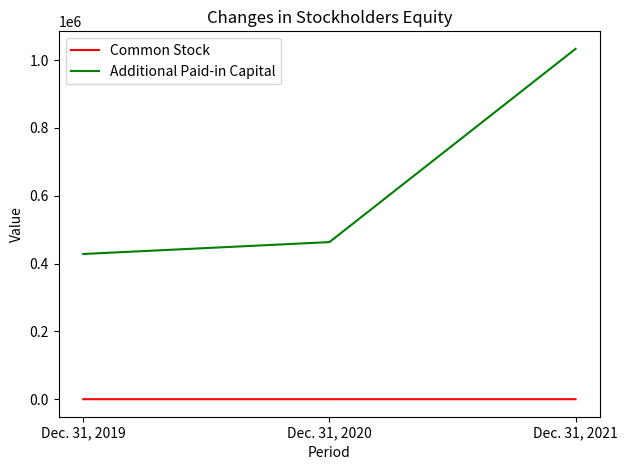

At which label is Common Stock closest to 28?

Dec. 31, 2020